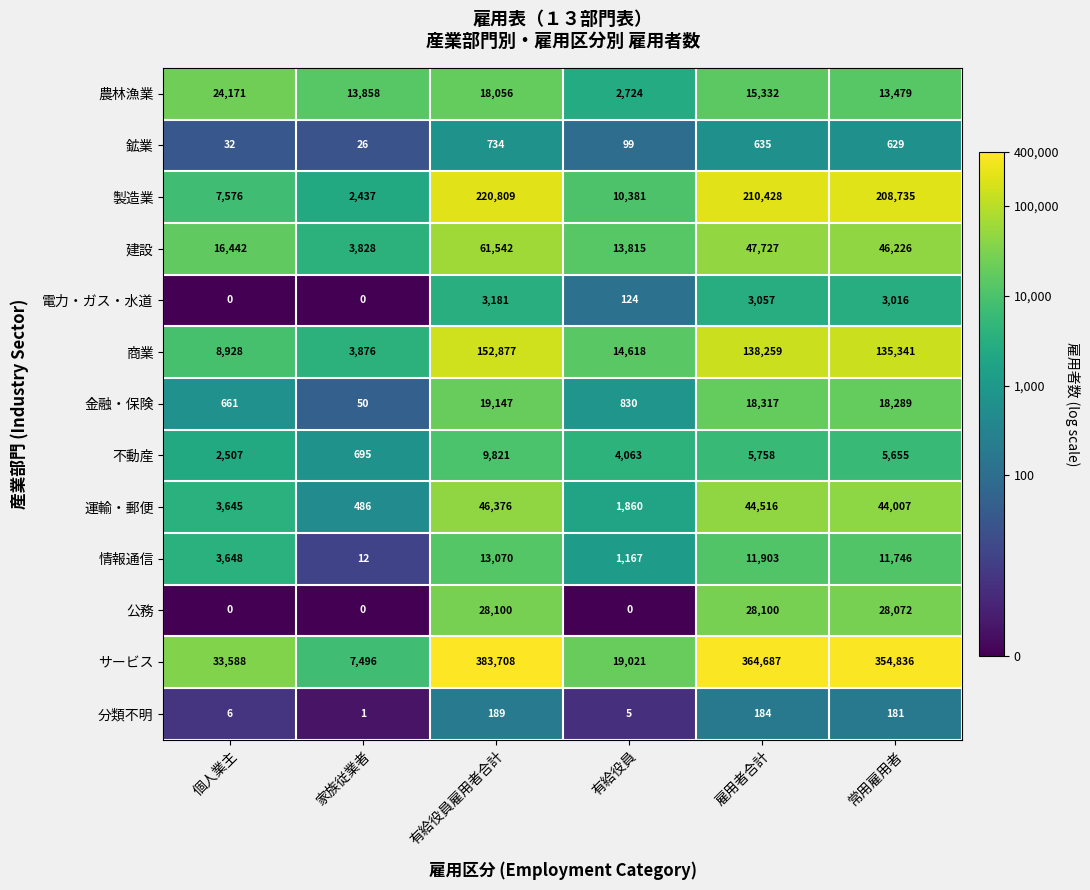

At how many categories does at least one series exceed 3?

6